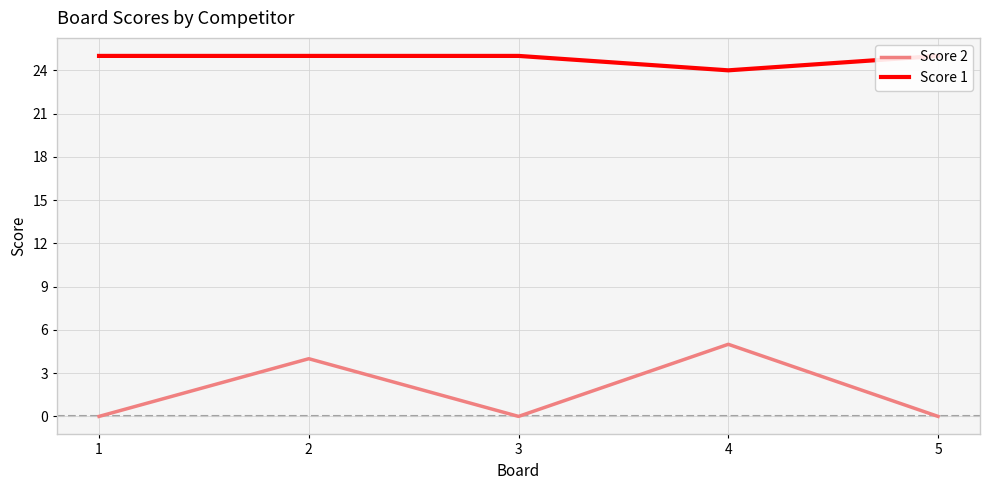

Reading left to right, what are all the values shown in this chart?

Score 2: 1=0	2=4	3=0	4=5	5=0
Score 1: 1=25	2=25	3=25	4=24	5=25